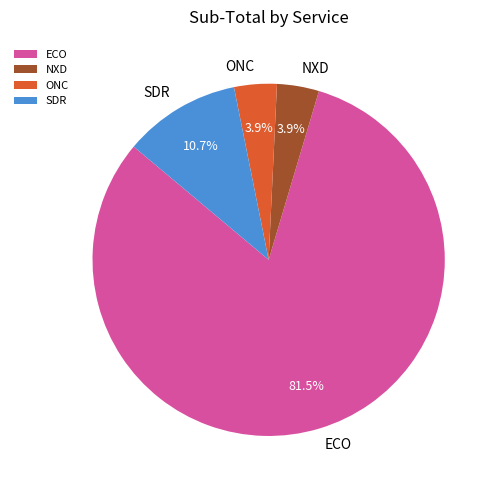

What percentage do SDR and ONC together represent?

14.6%